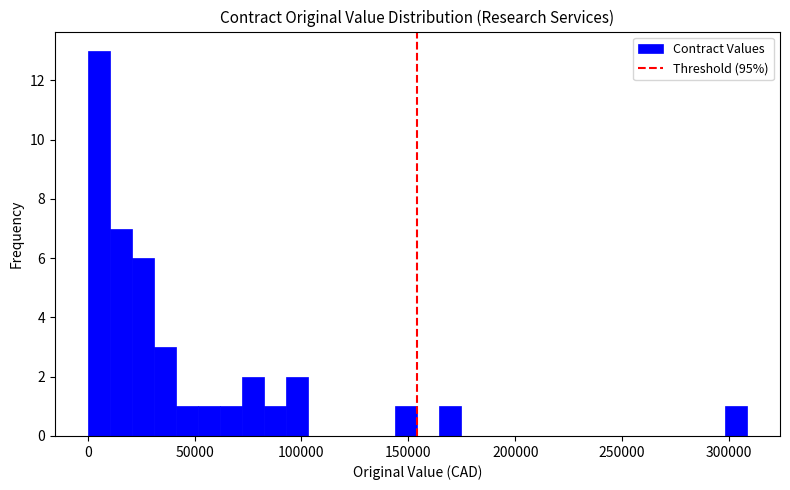

Read against the x-axis, roughly where is the centre of the tallest bar?

5000